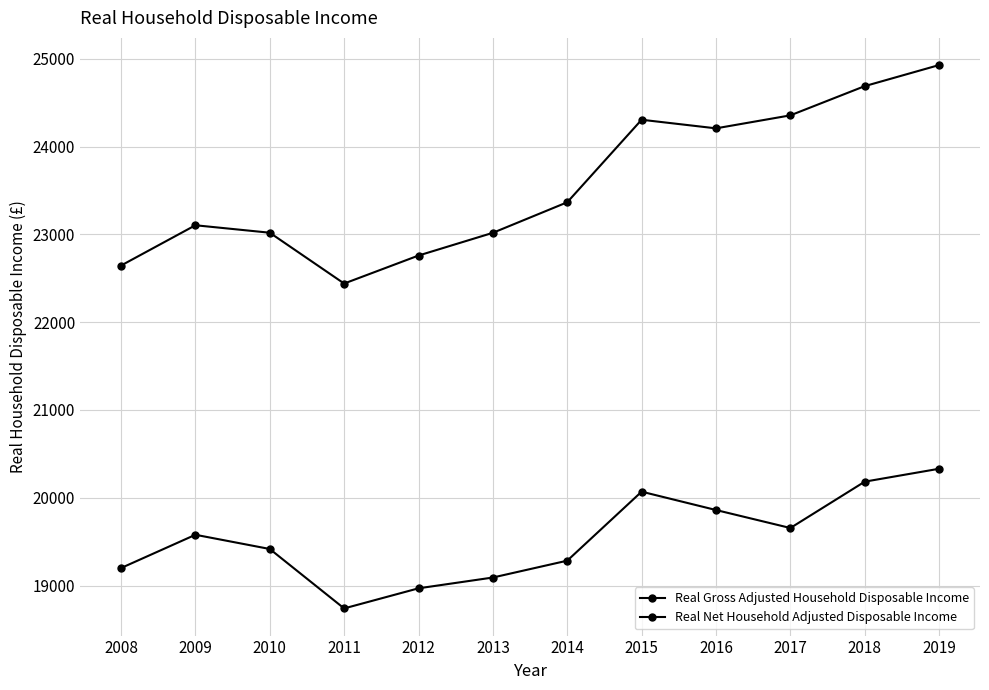

Which category has the highest value in the Real Net Household Adjusted Disposable Income series?

2019